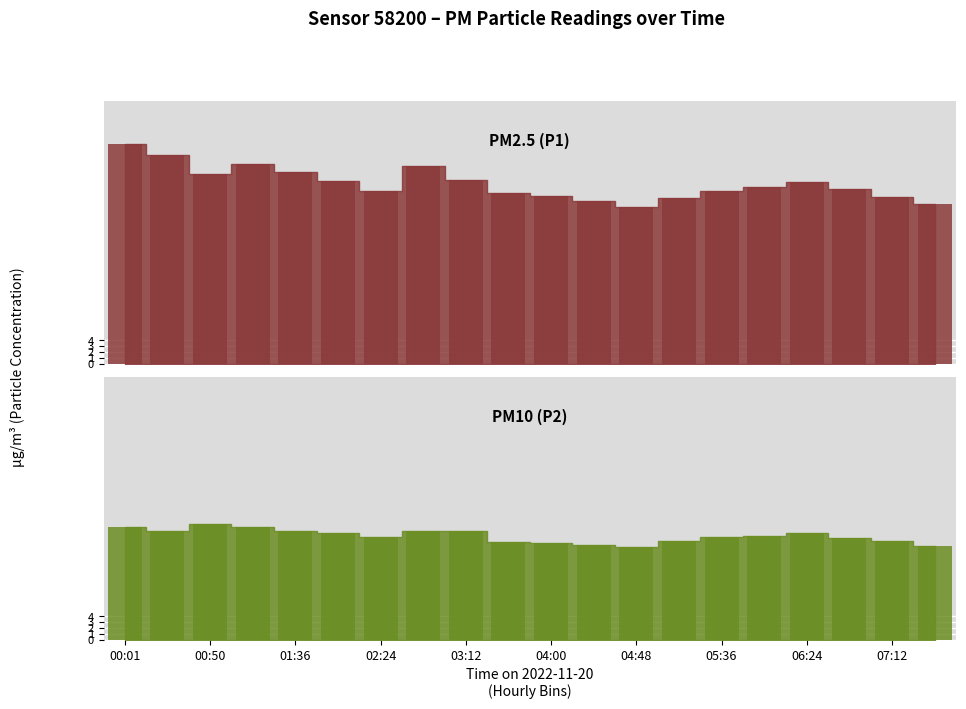

What position from the left is 19?

20